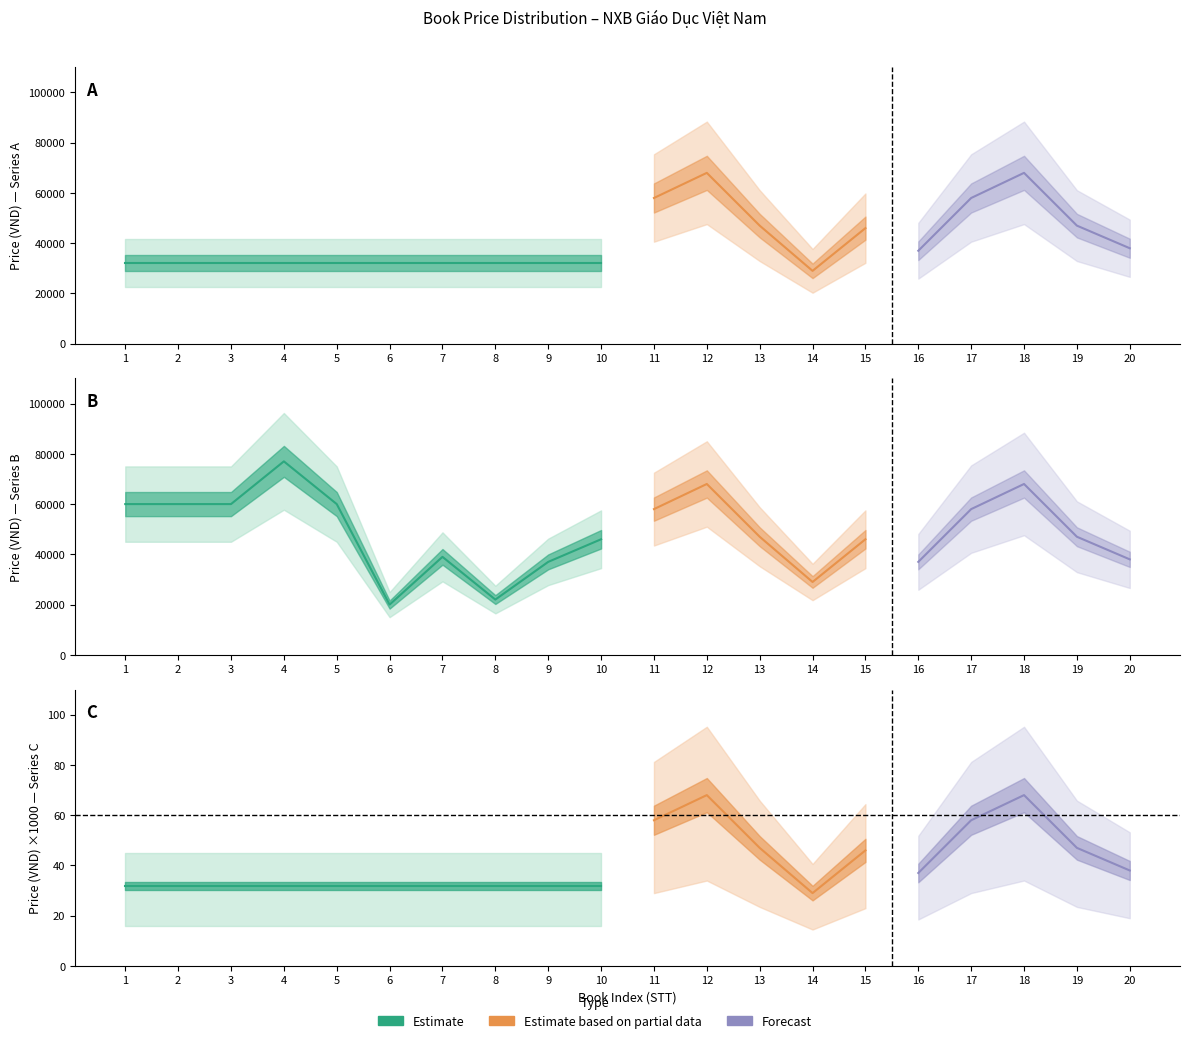

What is the sum of the Forecast values at 6 and 14?

49000